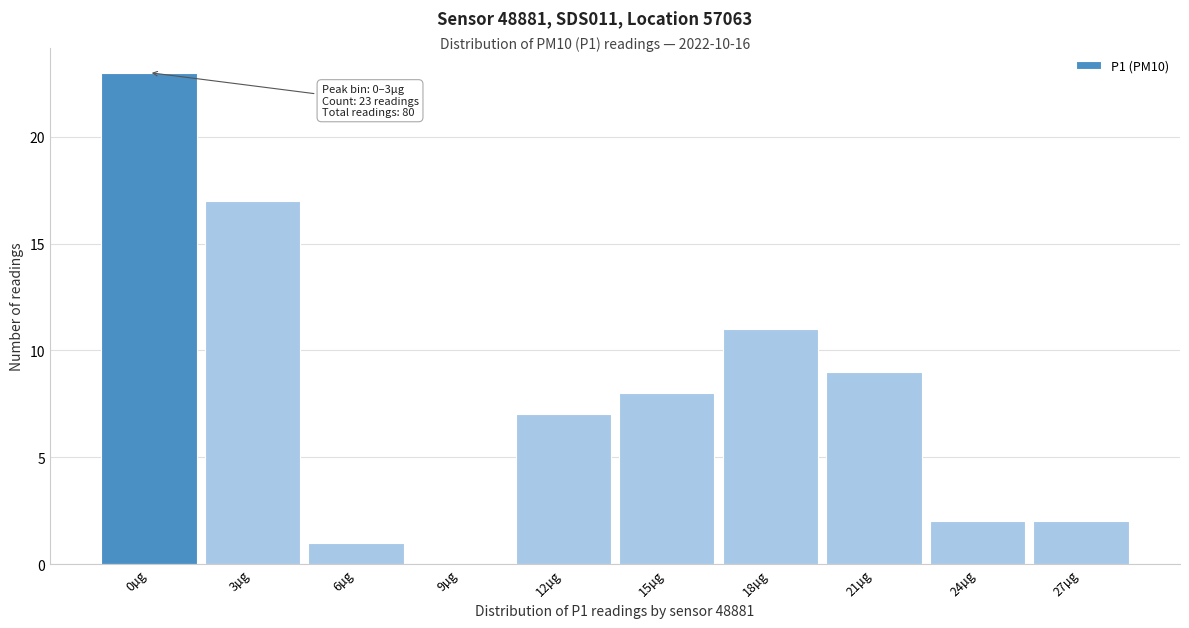

Reading left to right, extract all data points from this chart.

0µg=23	3µg=17	6µg=1	9µg=0	12µg=7	15µg=8	18µg=11	21µg=9	24µg=2	27µg=2